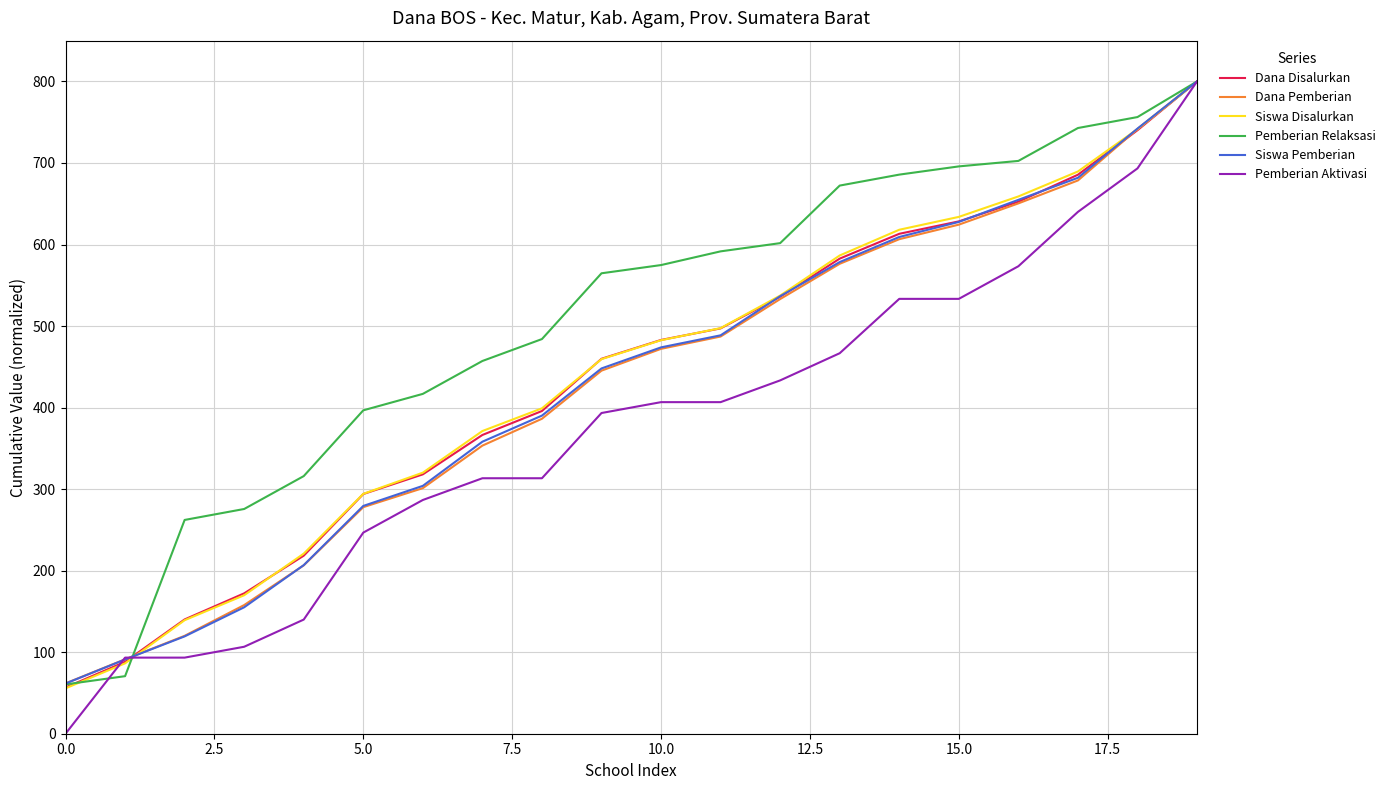

Which series has the largest total across all categories?

Pemberian Relaksasi